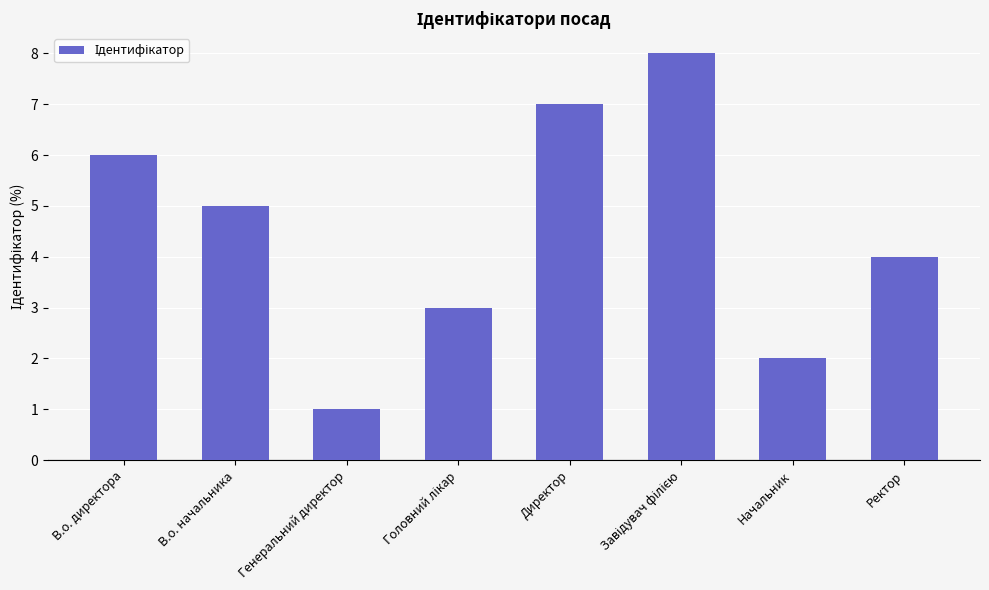

Which category has the lowest value across all series?

Генеральний директор